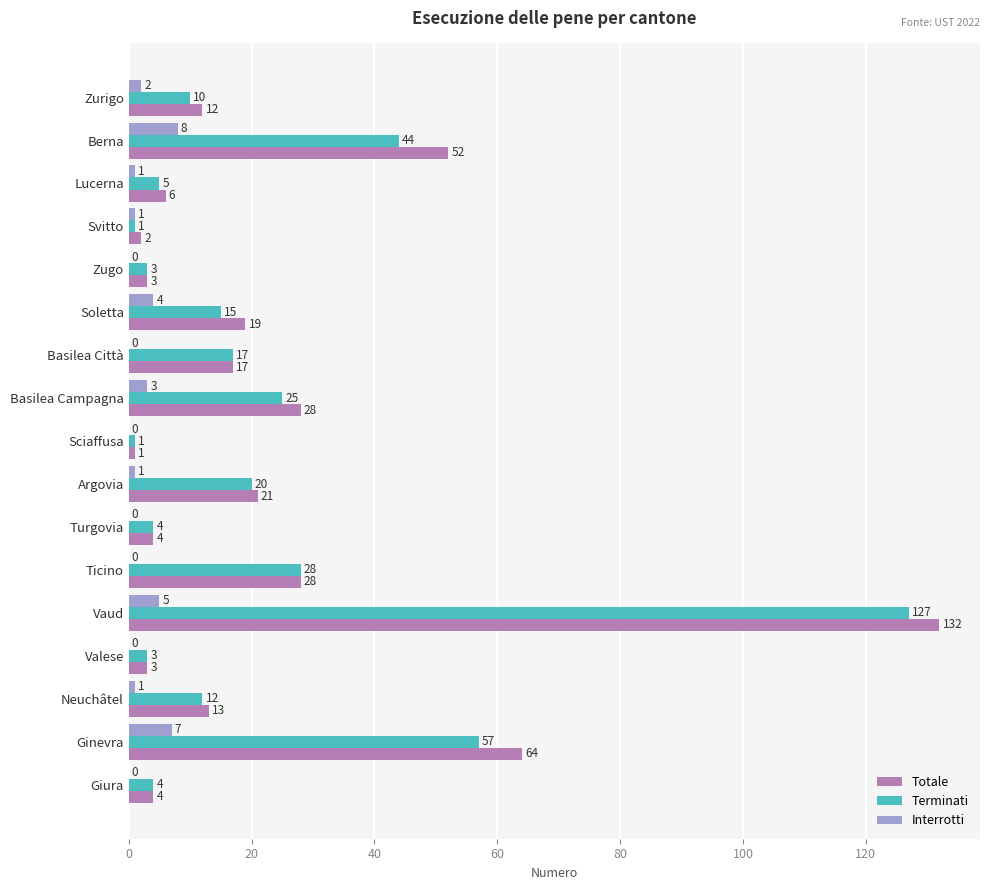

Where is Terminati nearest to the value 64?

Ginevra